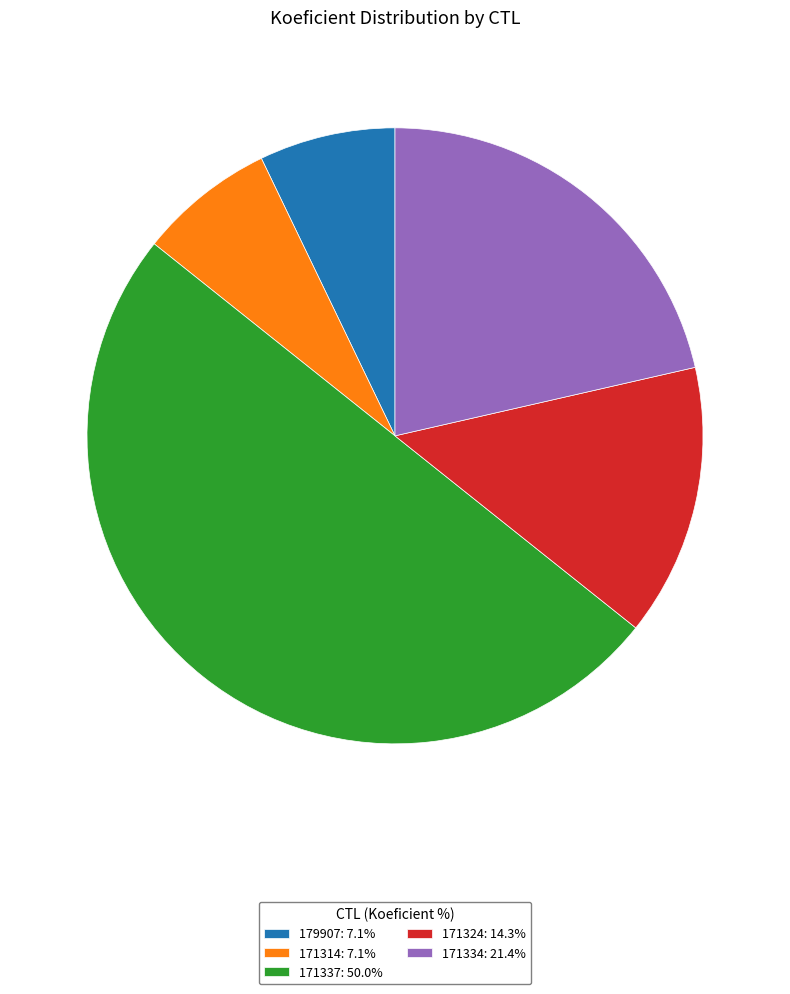

Is the sum of 179907: 7.1% and 171324: 14.3% greater than half?

No